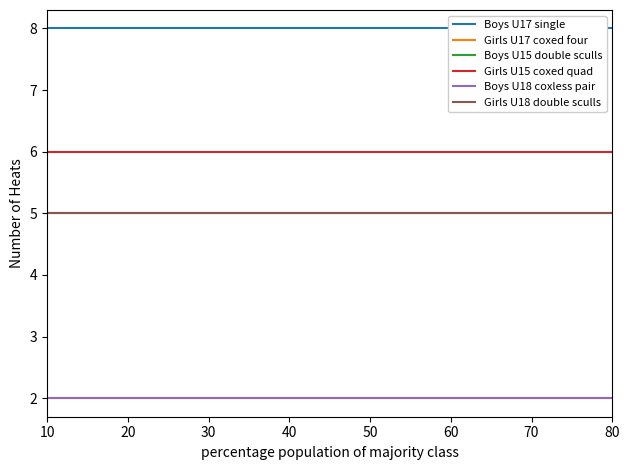

Which series has the widest spread of values?

Boys U17 single